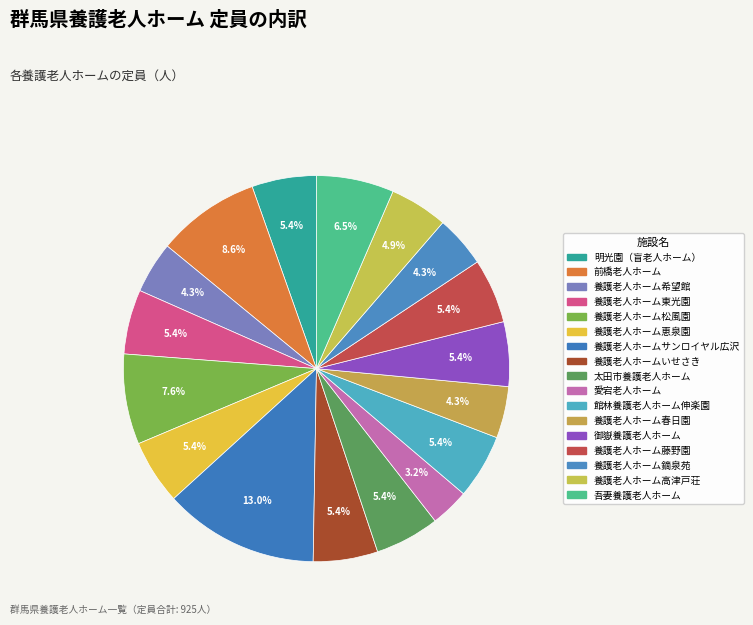

Count the number of slices in the pie.

17